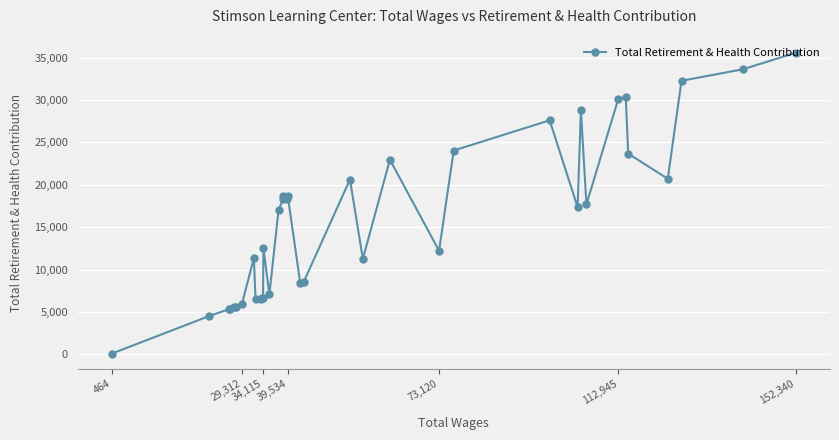

How many interior local peaks (higher than both neighbors) does the data have?

10